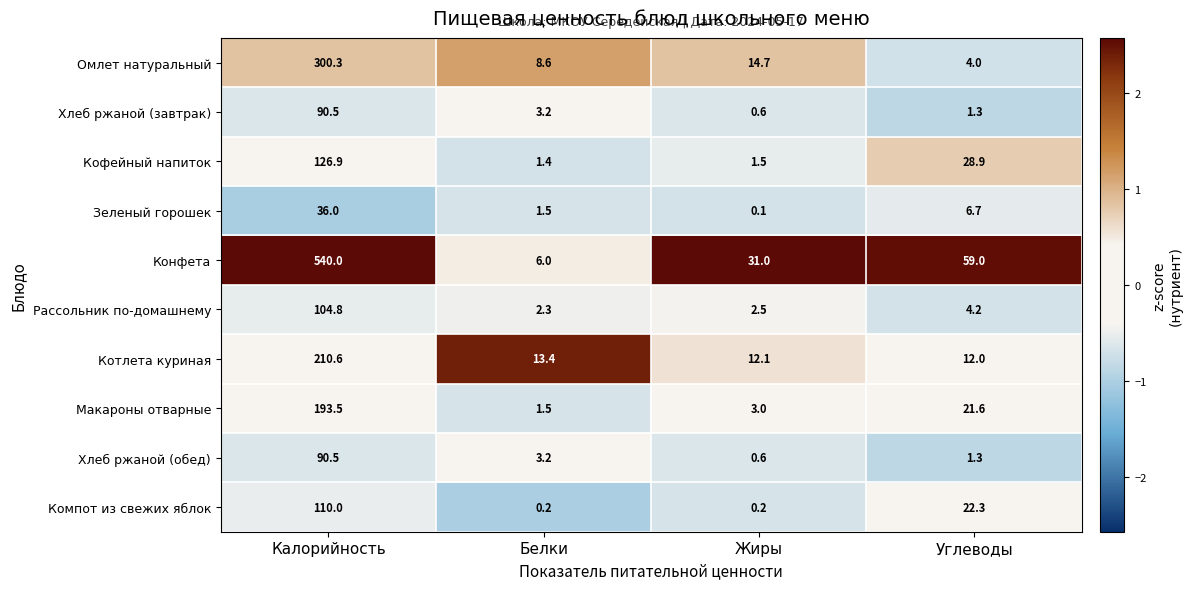

What is the spread (max minus min) of values at Калорийность?

504.0